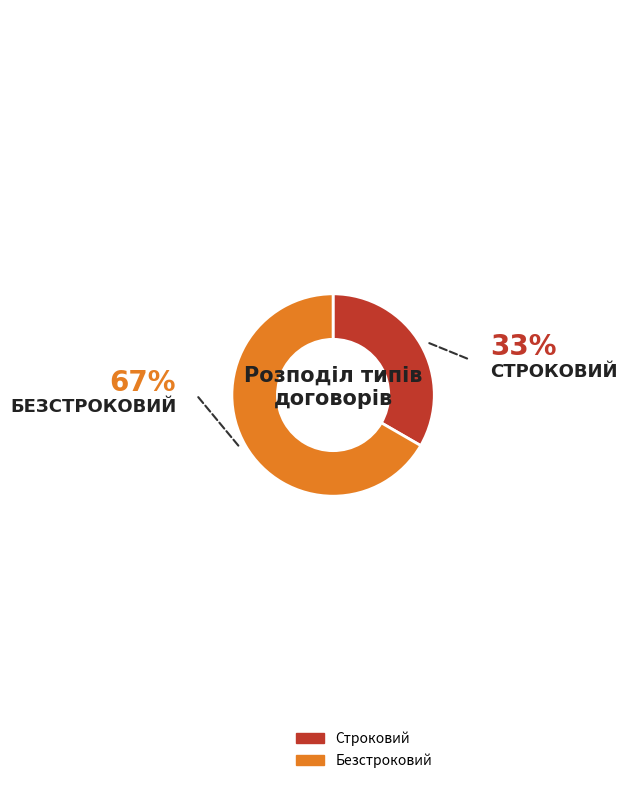

How many segments does this pie chart have?

2